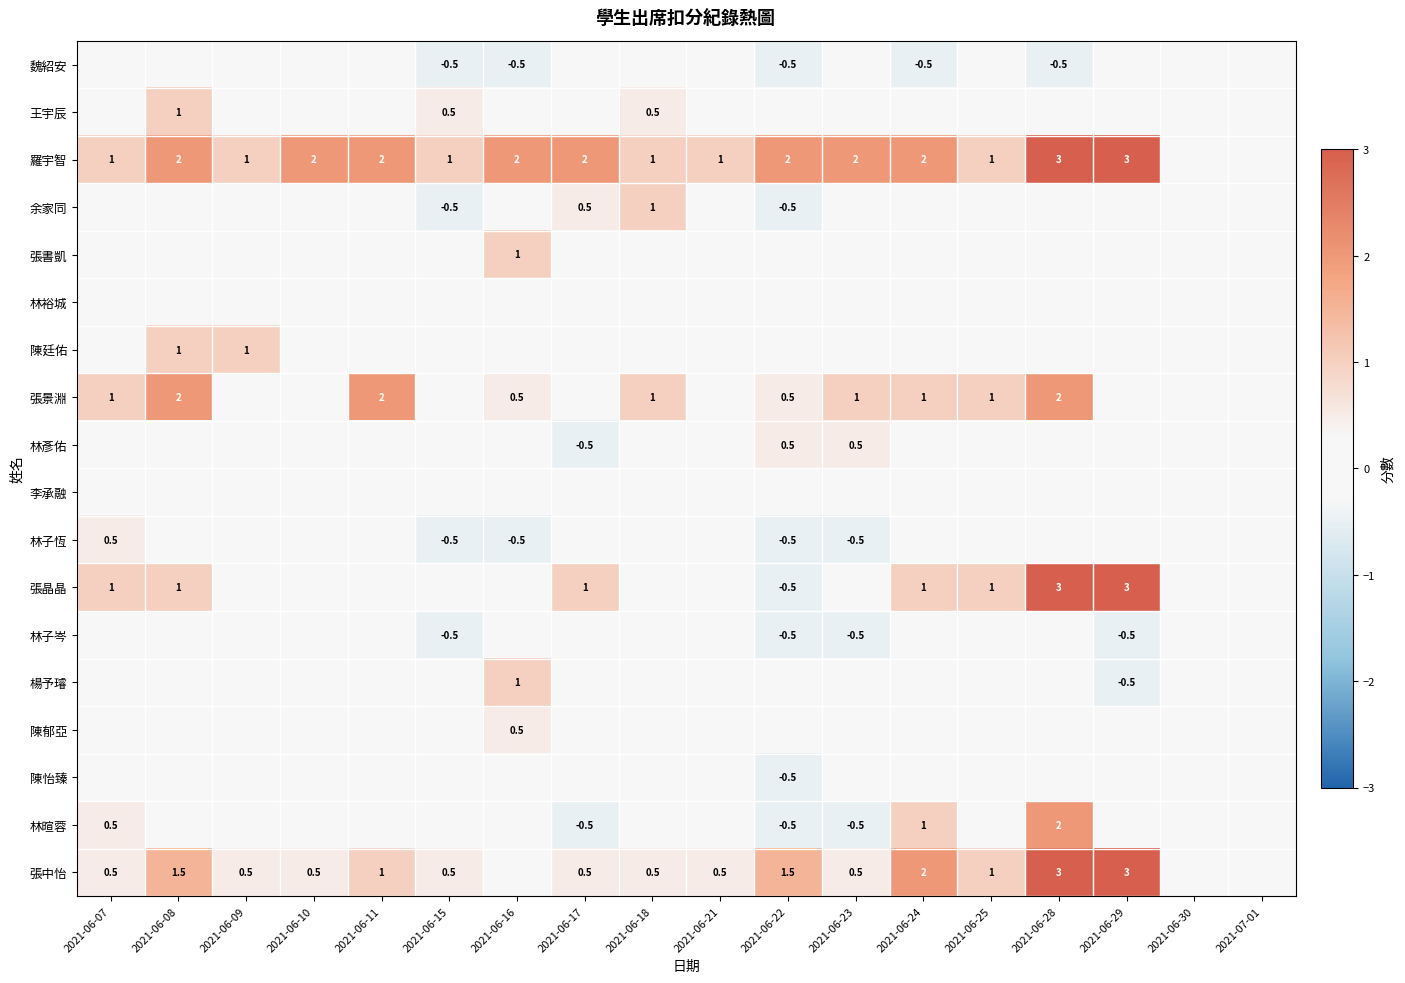

What is the smallest value displayed?

-0.5